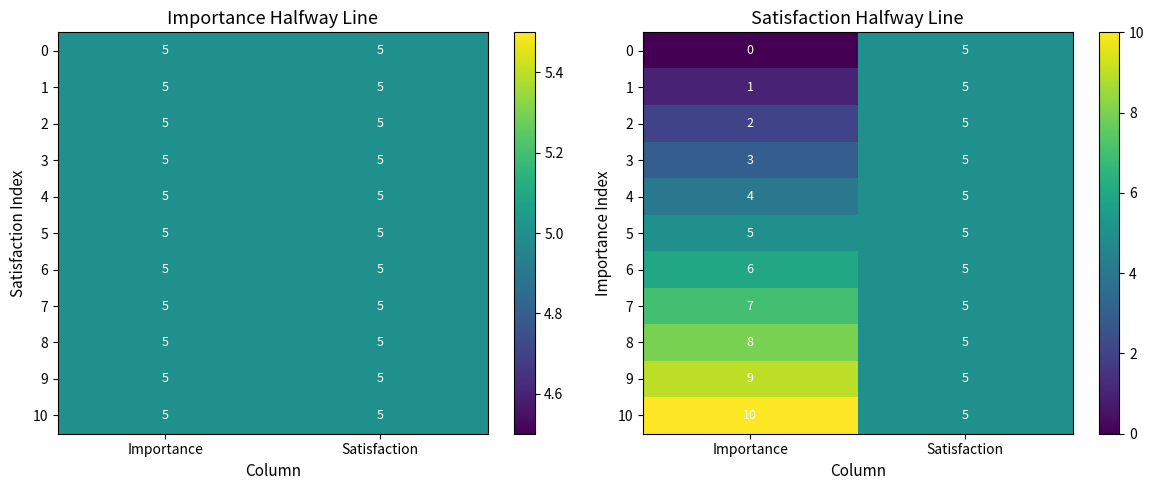

Read the 0 value at Satisfaction.

5